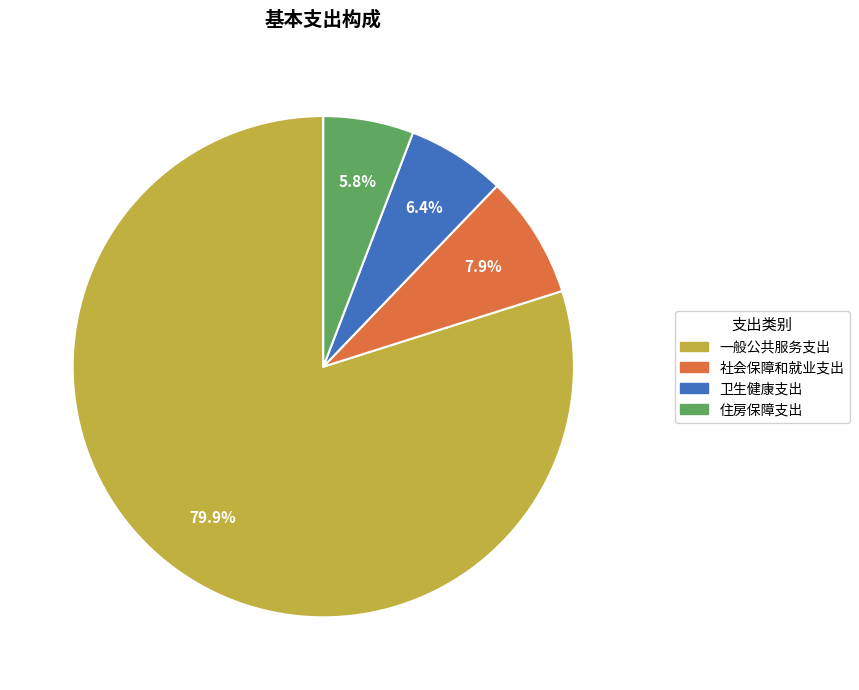

What percentage is the 住房保障支出 slice, to the nearest percent?

6%